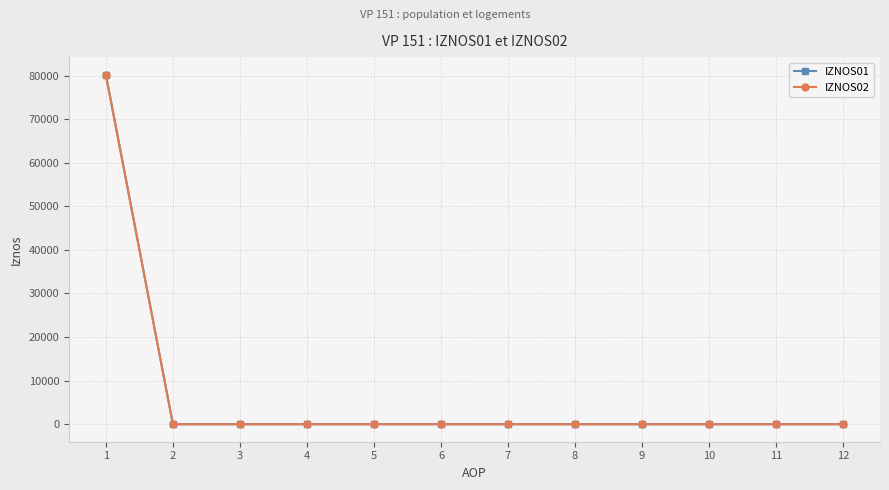

Count the number of data series in this chart.

2